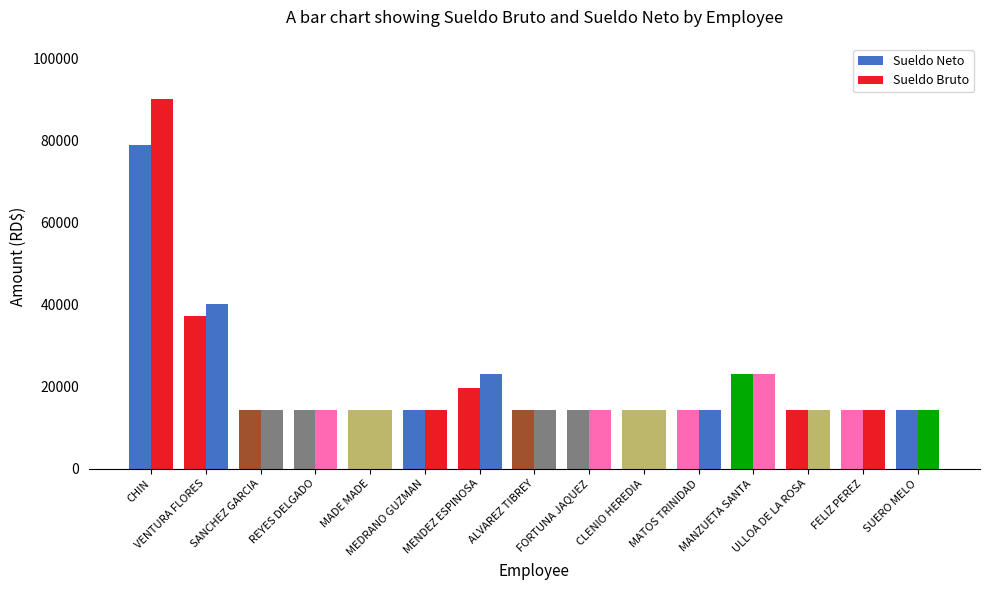

Reading left to right, what are all the values shown in this chart?

Sueldo Neto: CHIN=78917.1	VENTURA FLORES=37183.0	SANCHEZ GARCIA=14300.0	REYES DELGADO=14300.0	MADE MADE=14300.0	MEDRANO GUZMAN=14300.0	MENDEZ ESPINOSA=19726.2	ALVAREZ TIBREY=14300.0	FORTUNA JAQUEZ=14300.0	CLENIO HEREDIA=14300.0	MATOS TRINIDAD=14300.0	MANZUETA SANTA=23100.0	ULLOA DE LA ROSA=14300.0	FELIZ PEREZ=14300.0	SUERO MELO=14300.0
Sueldo Bruto: CHIN=90000.0	VENTURA FLORES=40000.0	SANCHEZ GARCIA=14300.0	REYES DELGADO=14300.0	MADE MADE=14300.0	MEDRANO GUZMAN=14300.0	MENDEZ ESPINOSA=23100.0	ALVAREZ TIBREY=14300.0	FORTUNA JAQUEZ=14300.0	CLENIO HEREDIA=14300.0	MATOS TRINIDAD=14300.0	MANZUETA SANTA=23100.0	ULLOA DE LA ROSA=14300.0	FELIZ PEREZ=14300.0	SUERO MELO=14300.0